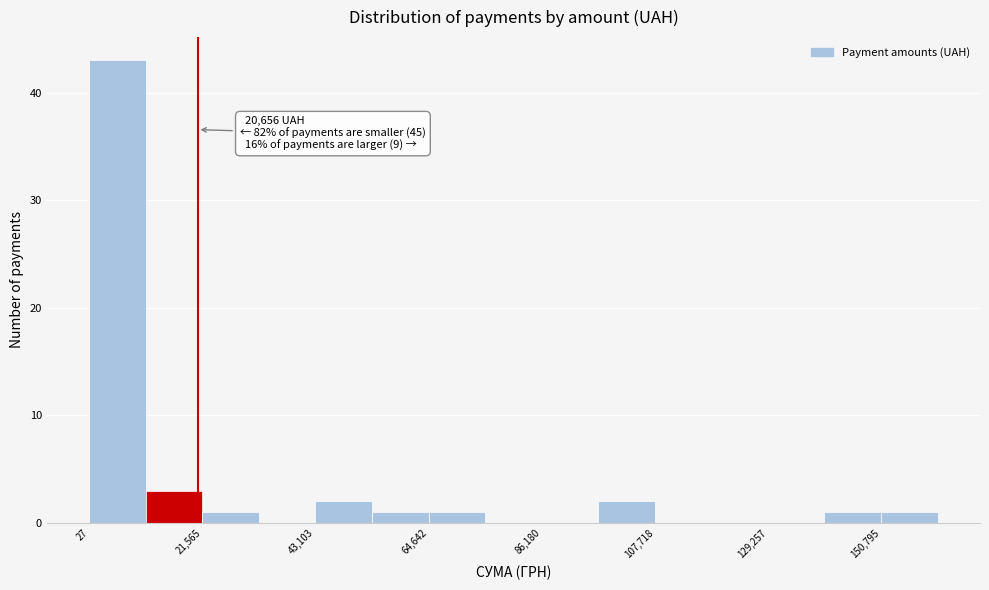

Around what value on the x-axis is the tallest bar? Give the approximate position of its centre, as read against the axis.

5000